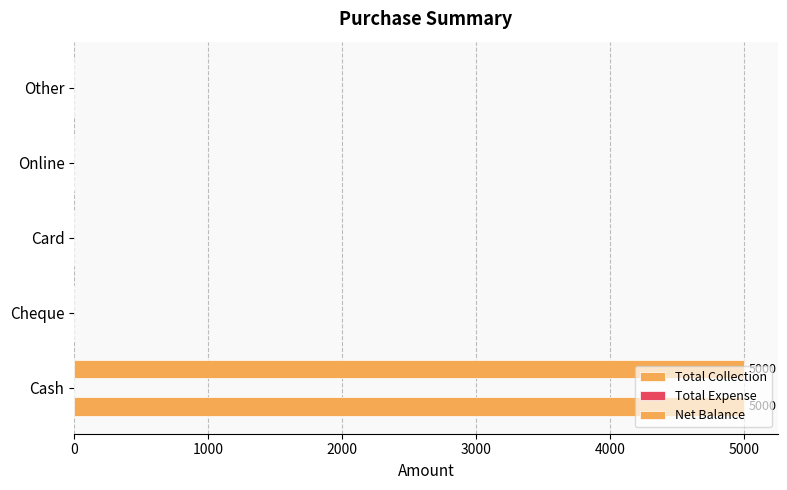

Rank the series by their maximum value, from lowest to highest.

Total Expense, Total Collection, Net Balance